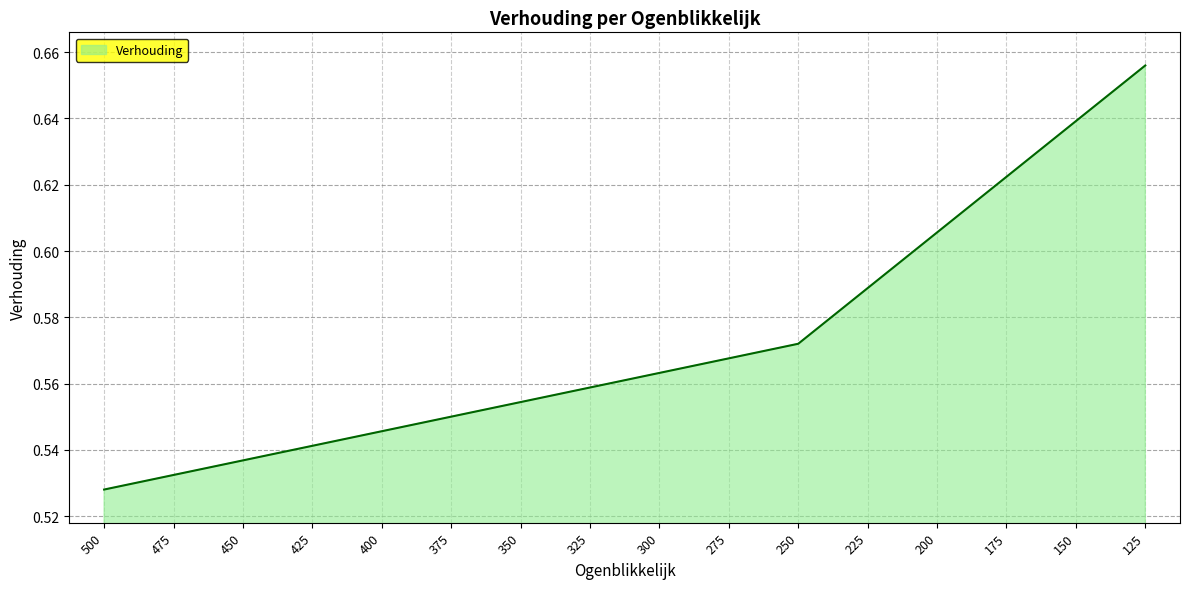

Does the chart have visible grid lines?

Yes